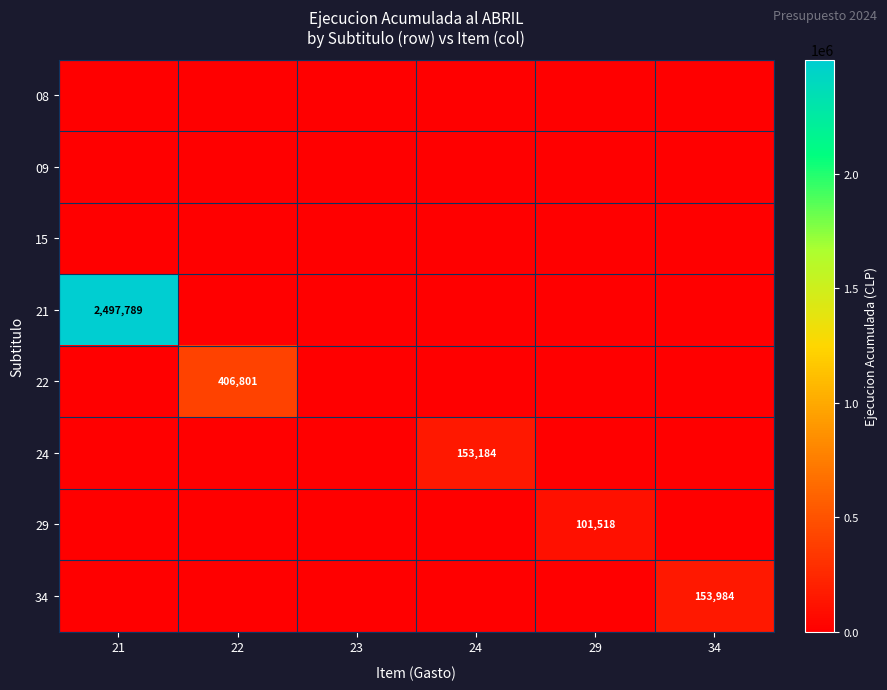

True or false: 24 has a value of 258237 at 24.

False